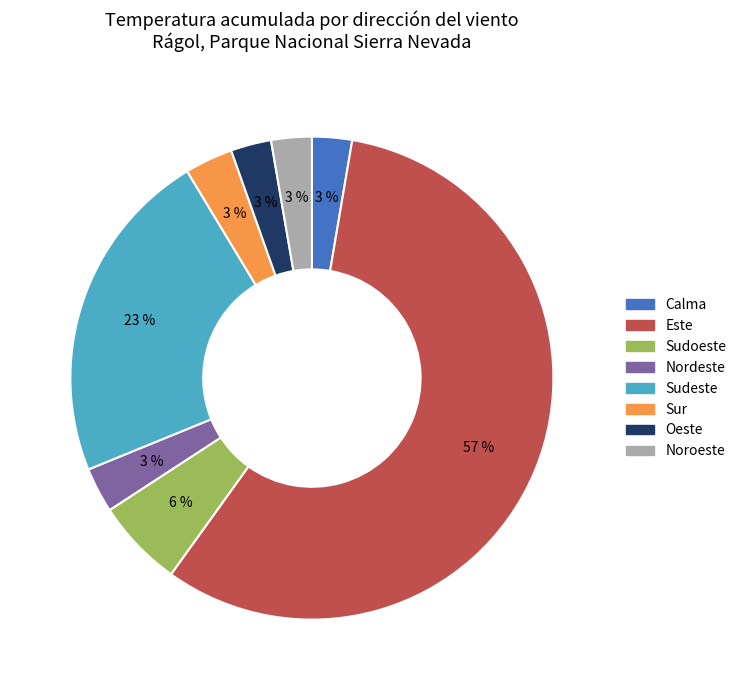

Which slice is the largest?

Este